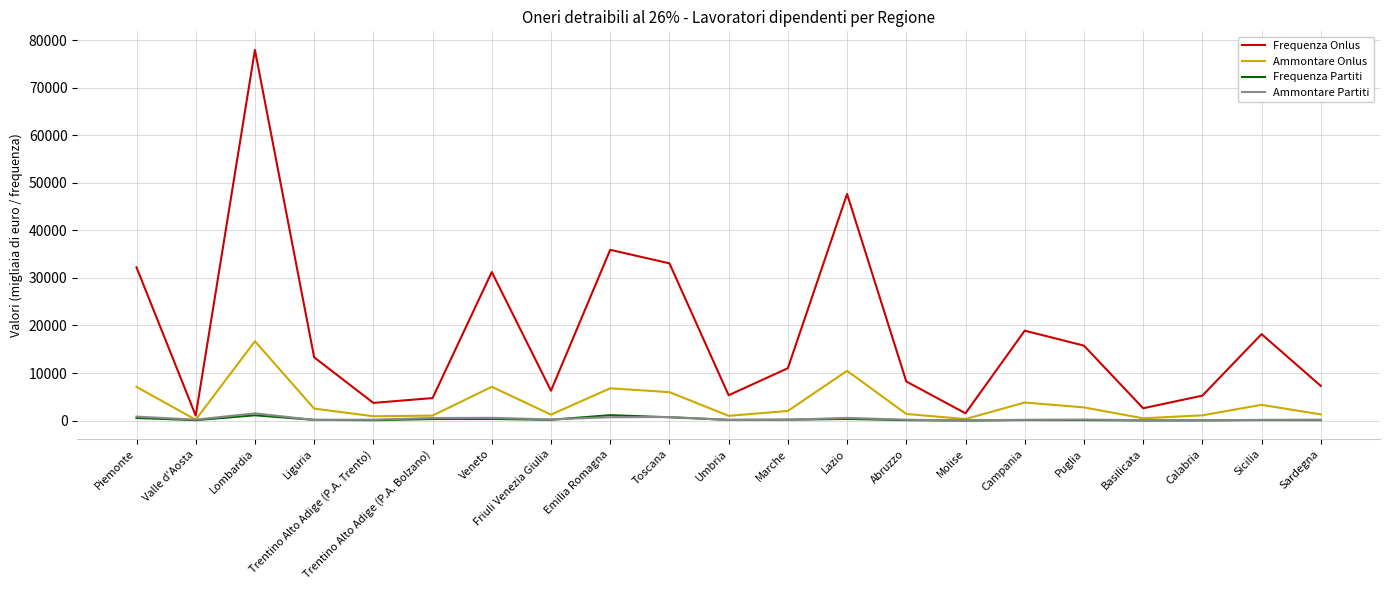

Which label corresponds to the largest value in the chart?

Lombardia